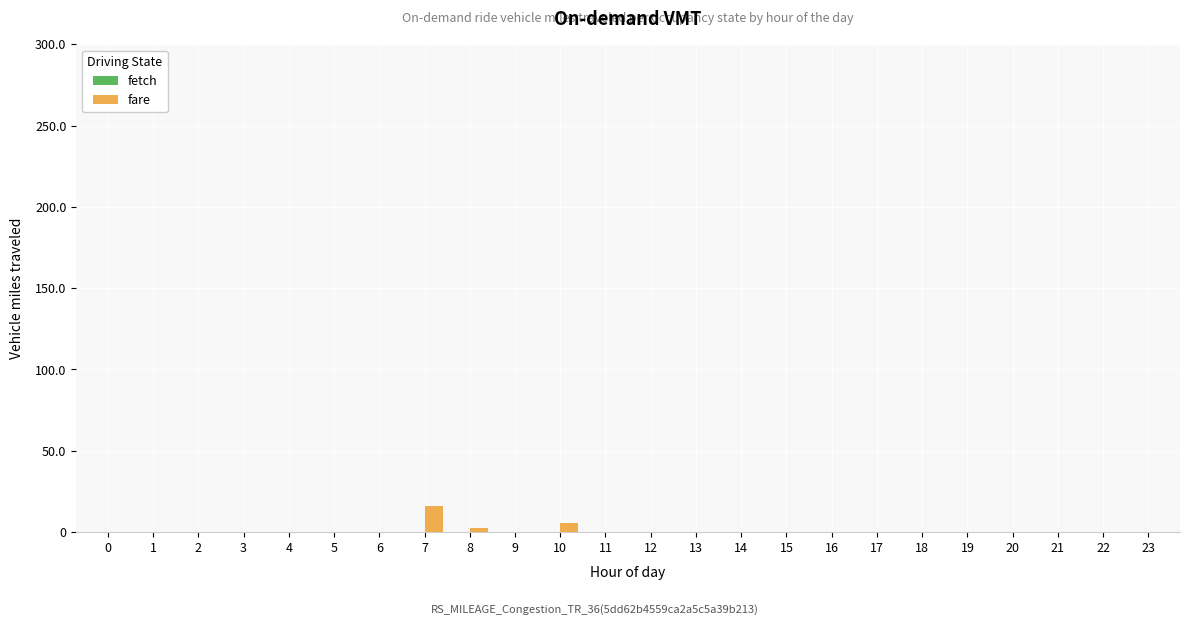

True or false: the data shows 0.0 at 0.

True